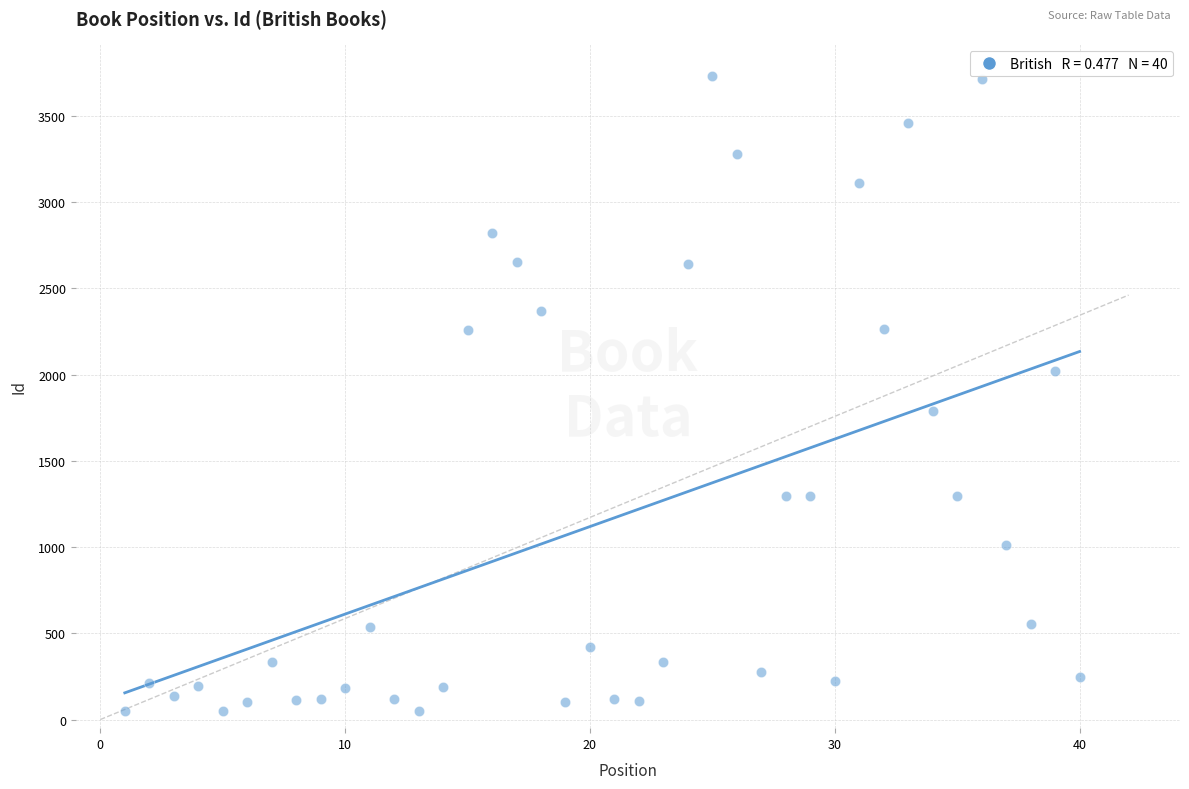

What is the range of X values (max minus min)?

39